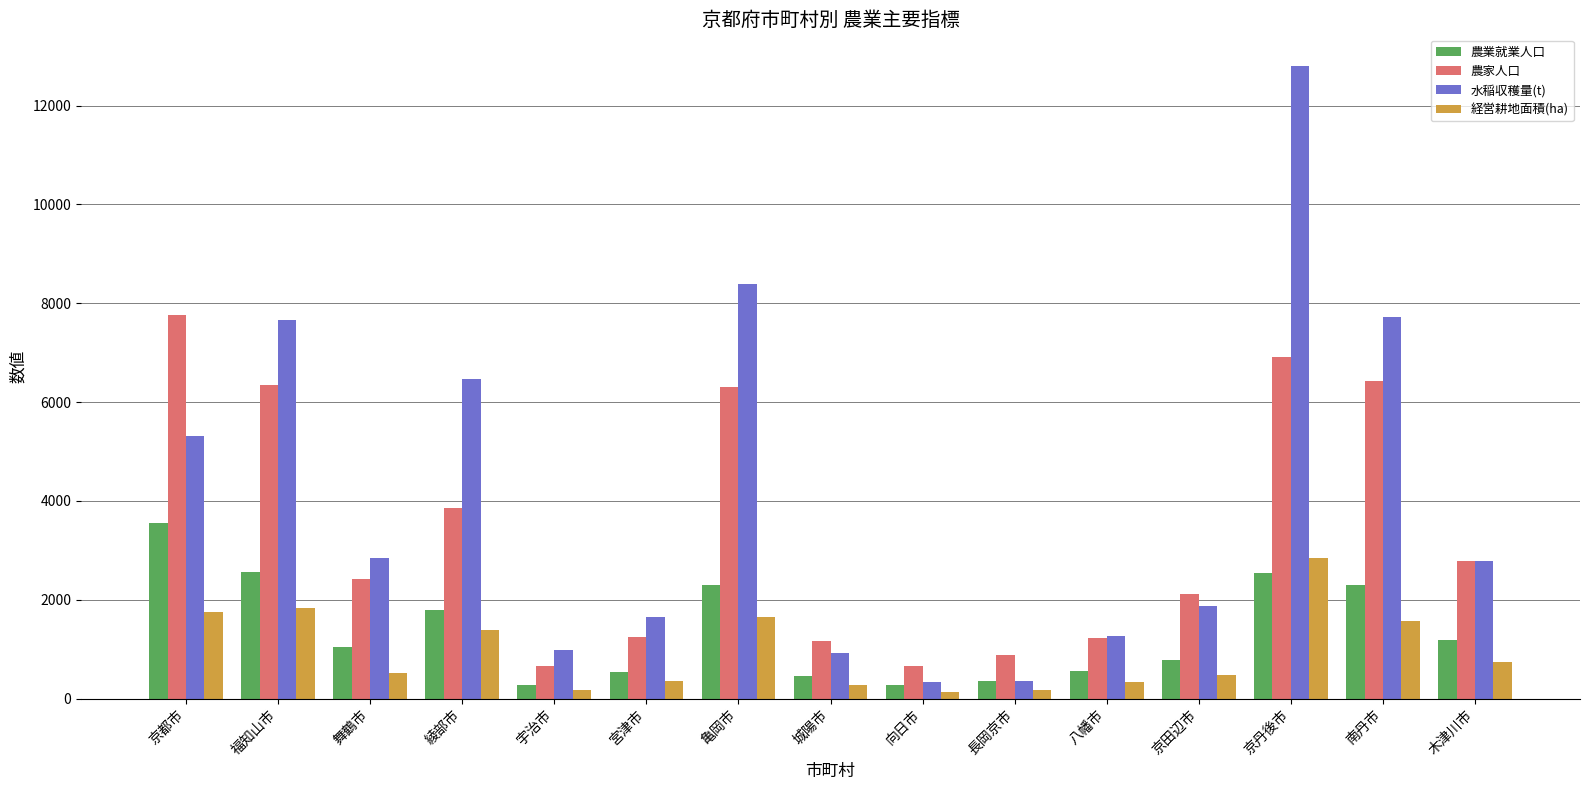

What is the value of the 農業就業人口 bar at the 13th from the left?

2549